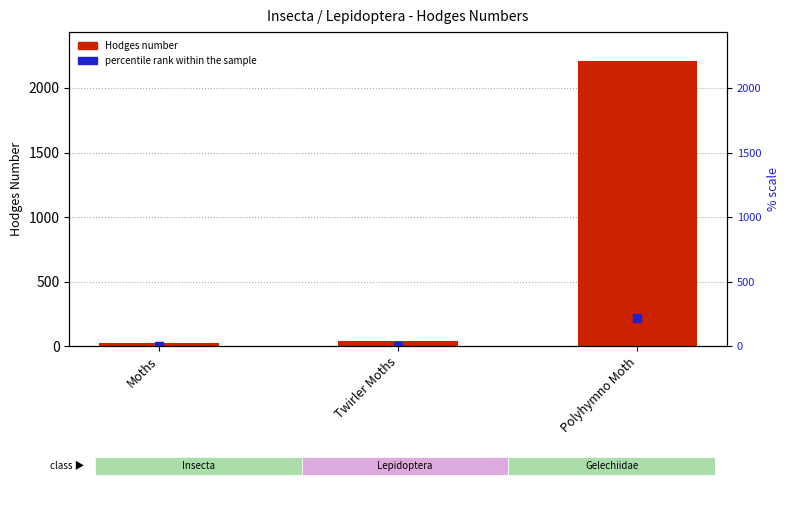

What are all the series names shown in the legend?

Hodges number, percentile rank within the sample